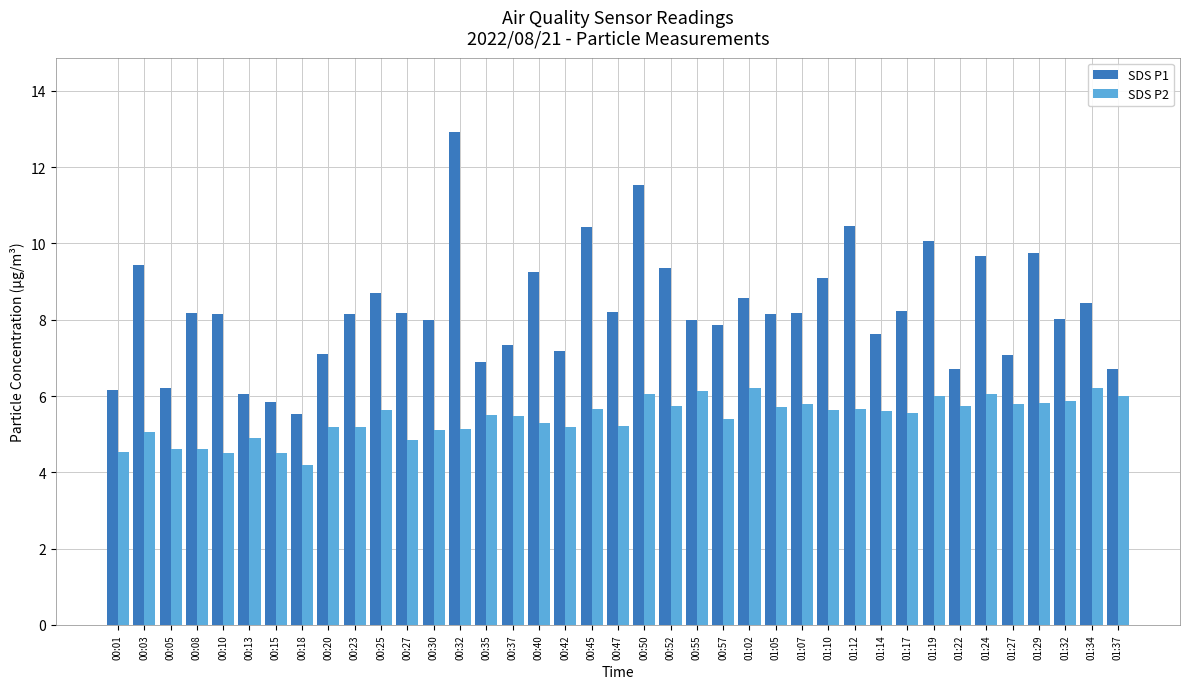

What is the label of the 38th bar from the right?

00:03